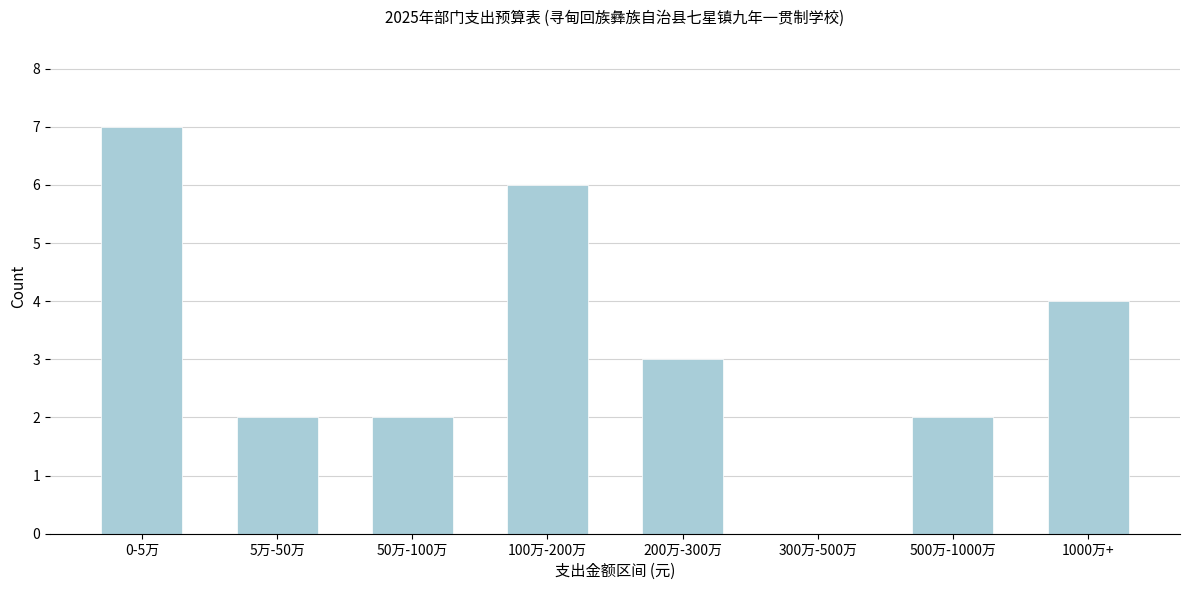

Reading left to right, transcribe all the data shown in this chart.

0-5万=7	5万-50万=2	50万-100万=2	100万-200万=6	200万-300万=3	300万-500万=0	500万-1000万=2	1000万+=4